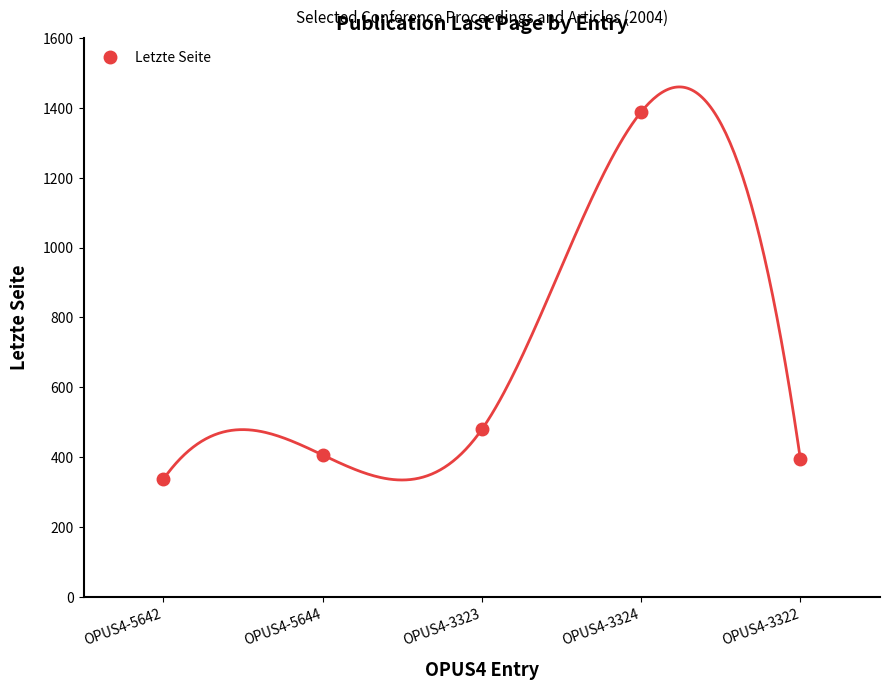

Is this an area chart (filled region under the line)?

No